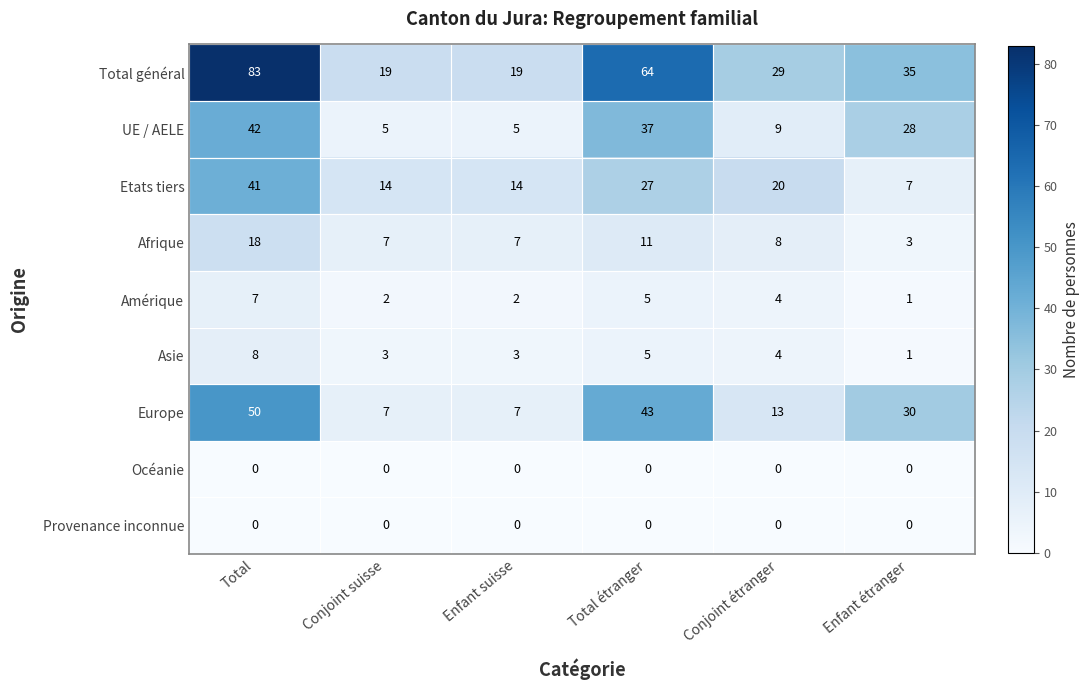

Between Conjoint suisse and Total étranger, which series saw the biggest shift?

Total général